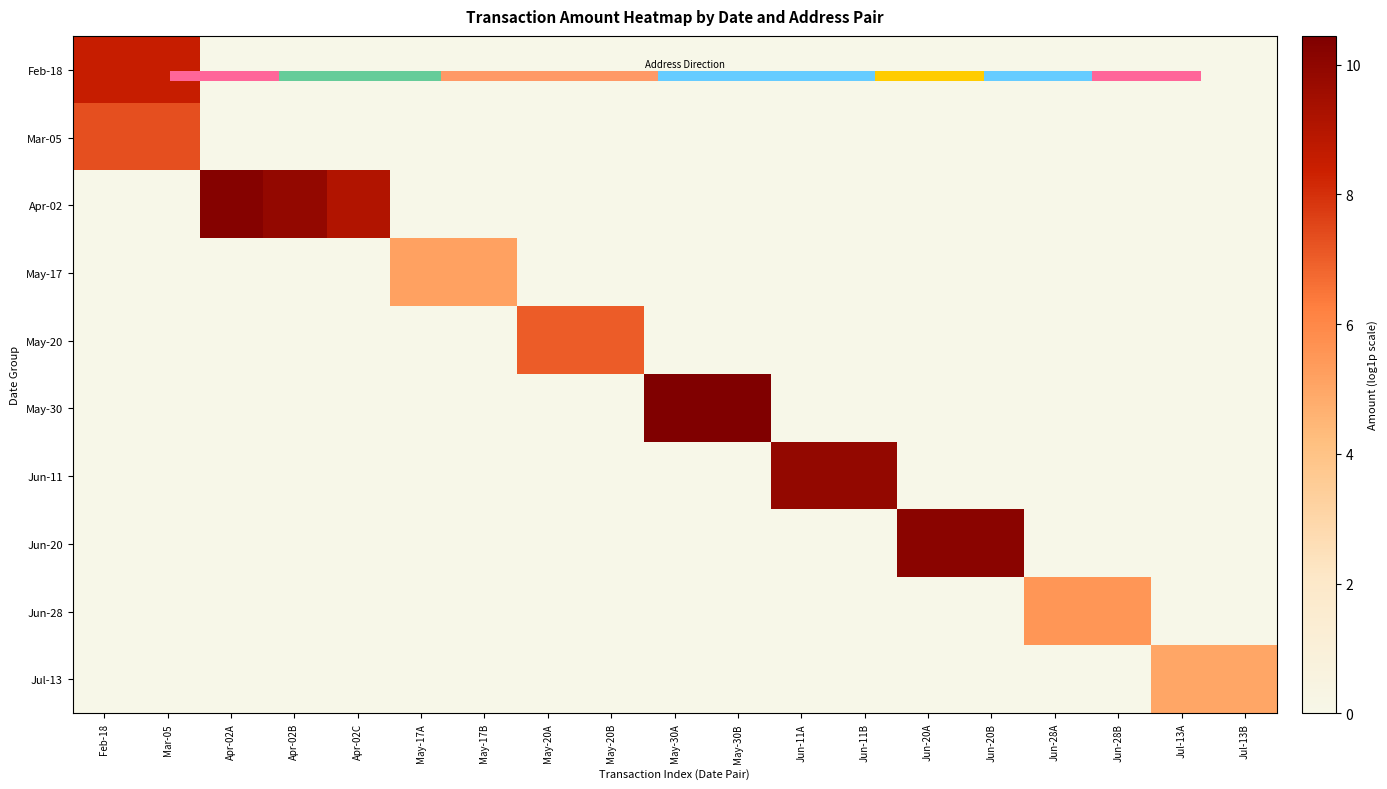

What is the difference between the maximum and minimum values in the May-20 series?

7.0